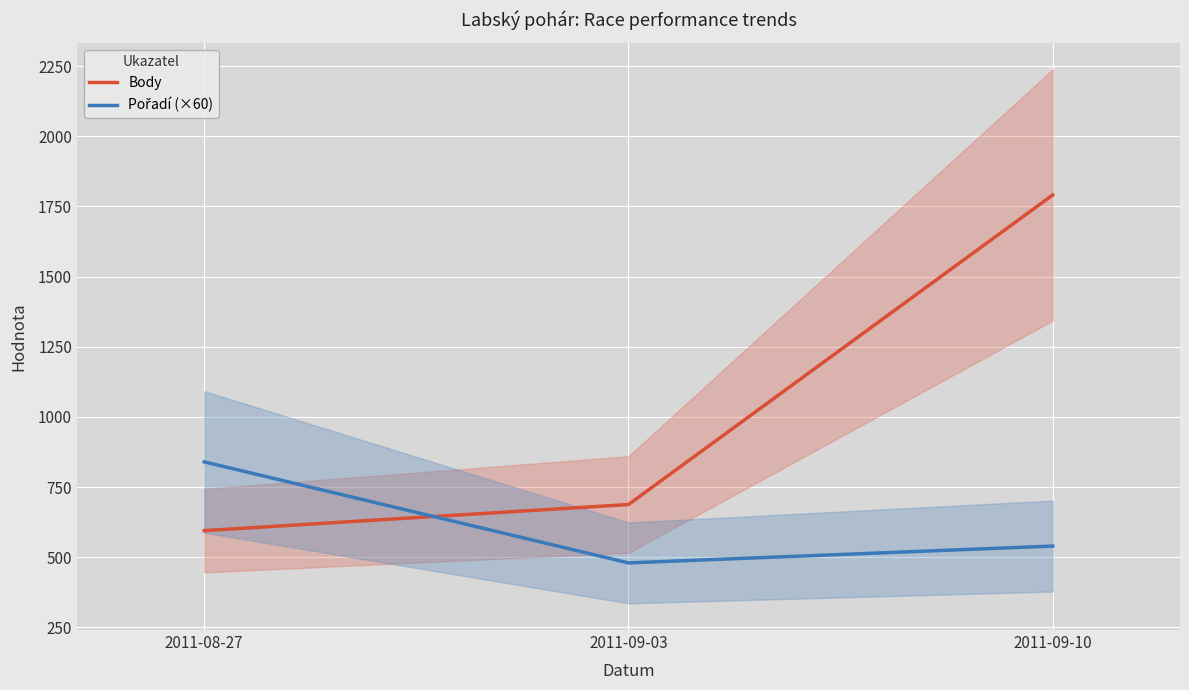

How many distinct data groups are displayed?

2